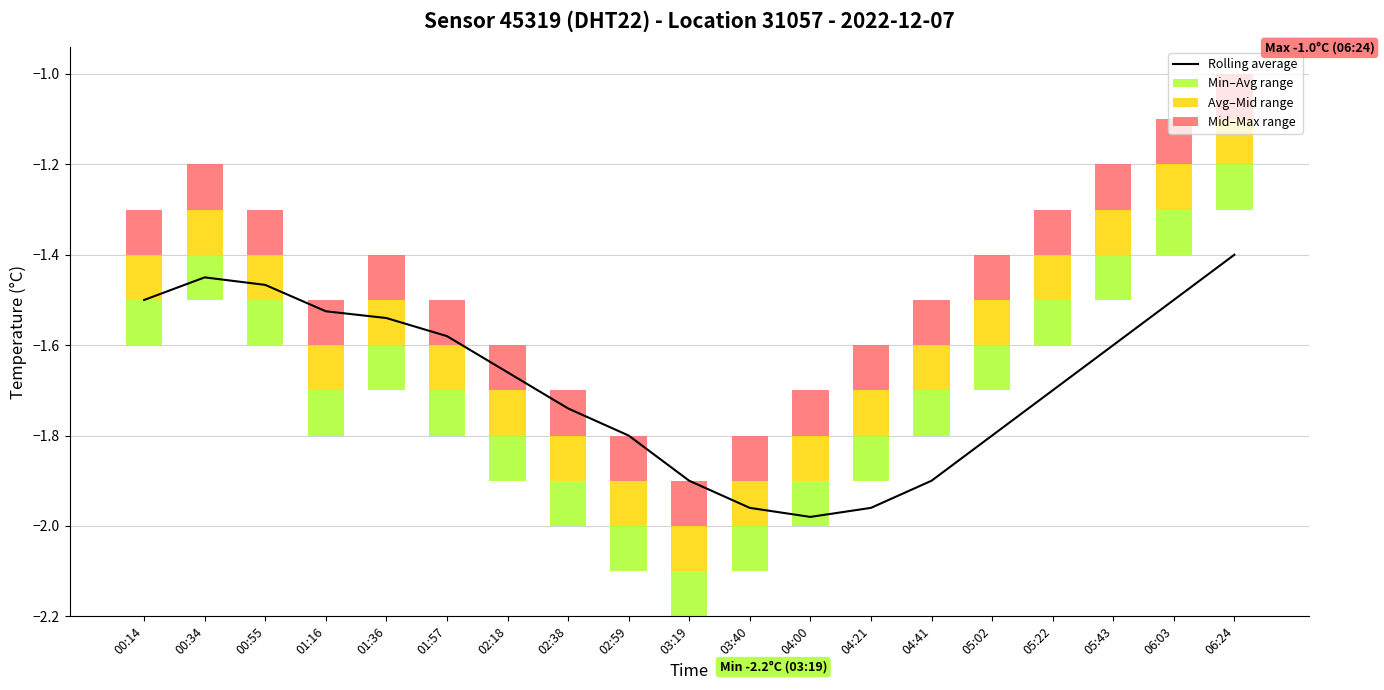

Reading left to right, extract all data points from this chart.

Rolling average: -1.5	-1.4	-1.5	-1.5	-1.5	-1.6	-1.7	-1.7	-1.8	-1.9	-2.0	-2.0	-2.0	-1.9	-1.8	-1.7	-1.6	-1.5	-1.4
Min–Avg range: 0.1	0.1	0.1	0.1	0.1	0.1	0.1	0.1	0.1	0.1	0.1	0.1	0.1	0.1	0.1	0.1	0.1	0.1	0.1
Avg–Mid range: 0.1	0.1	0.1	0.1	0.1	0.1	0.1	0.1	0.1	0.1	0.1	0.1	0.1	0.1	0.1	0.1	0.1	0.1	0.1
Mid–Max range: 0.1	0.1	0.1	0.1	0.1	0.1	0.1	0.1	0.1	0.1	0.1	0.1	0.1	0.1	0.1	0.1	0.1	0.1	0.1